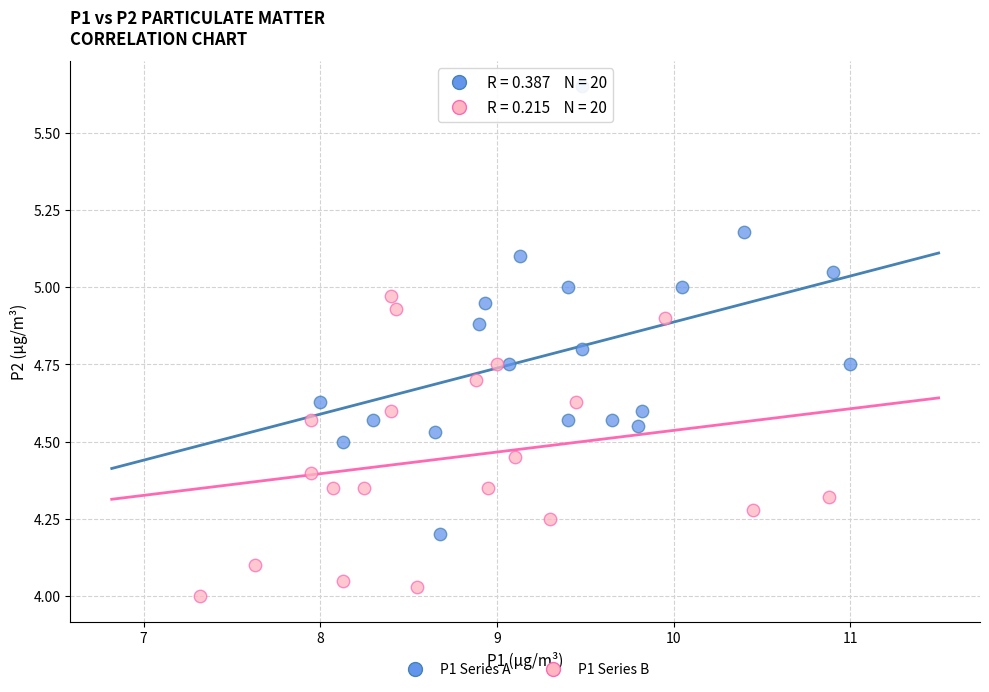

Which series contains the highest Y value?

P1 Series A